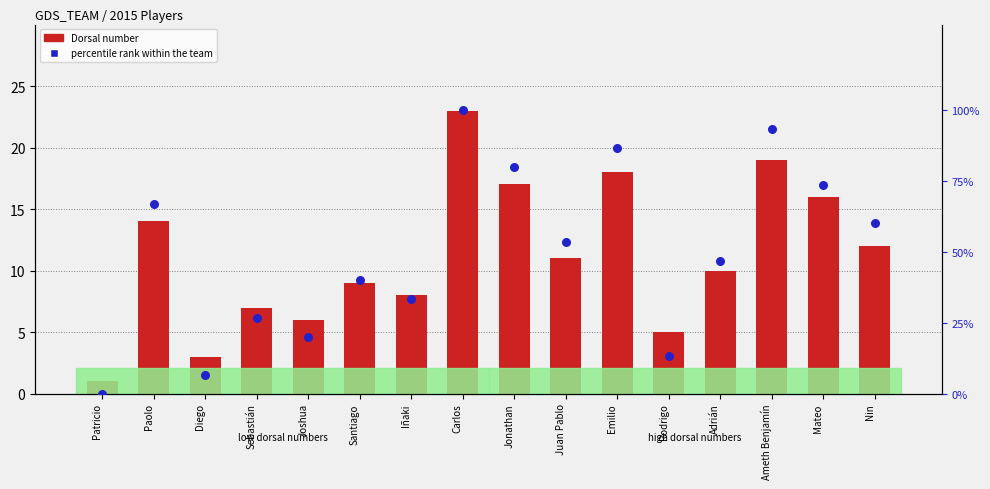

Which series reaches the maximum Y coordinate?

percentile rank within the team